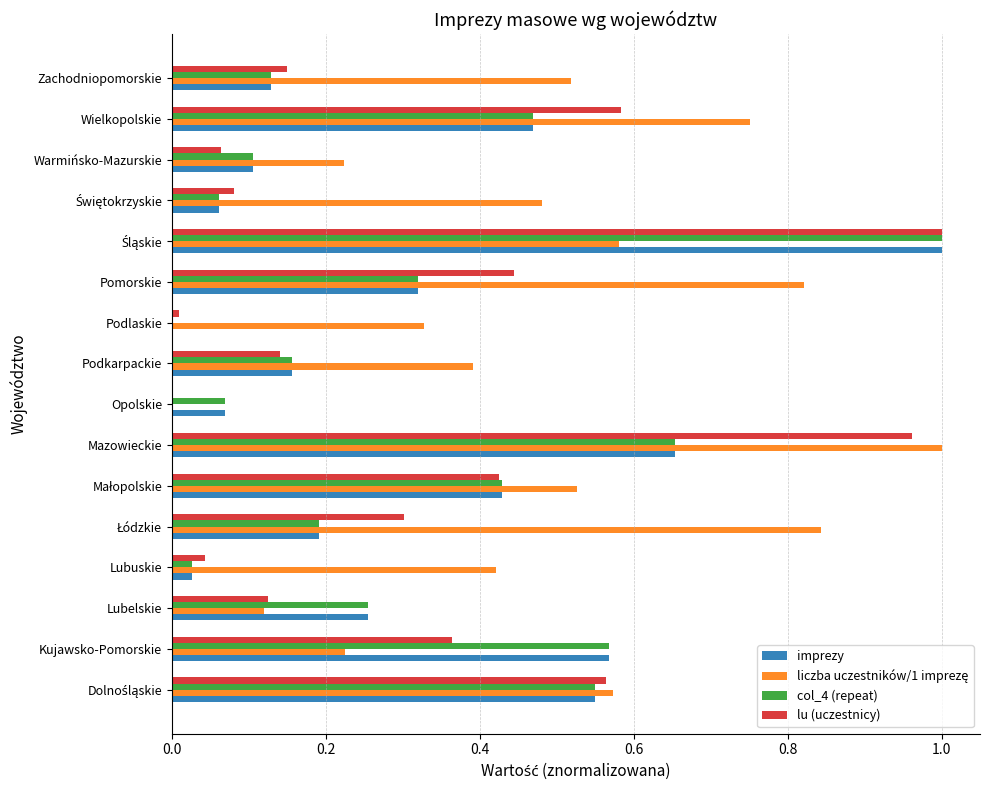

What is the sum of all imprezy values?

5.0